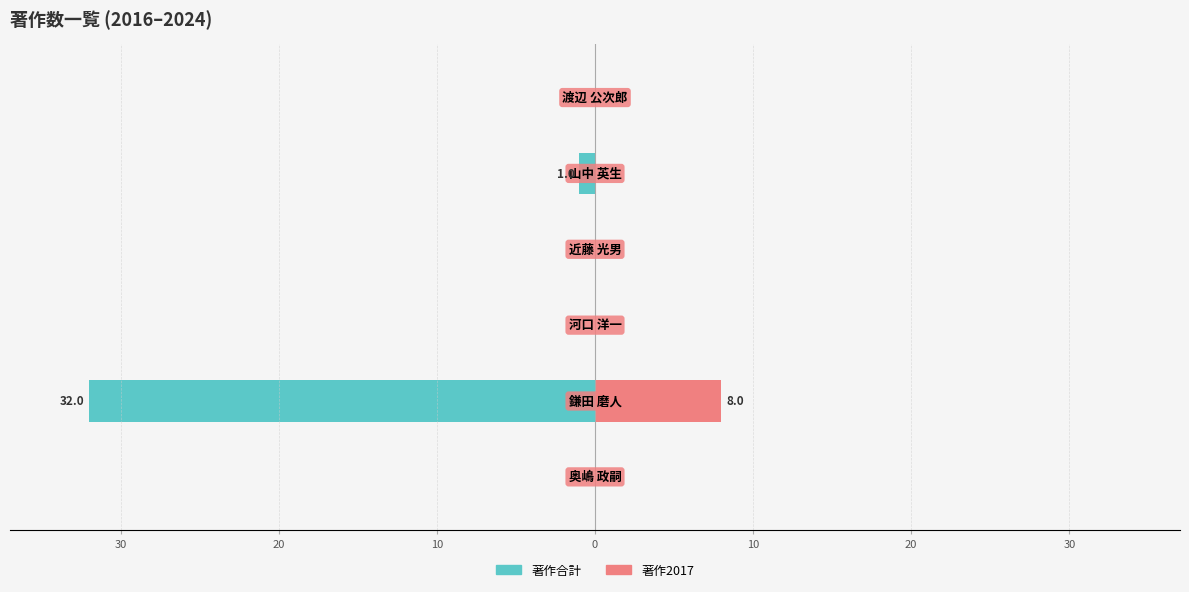

Count the 著作2017 values in the range 0 to 1.

5